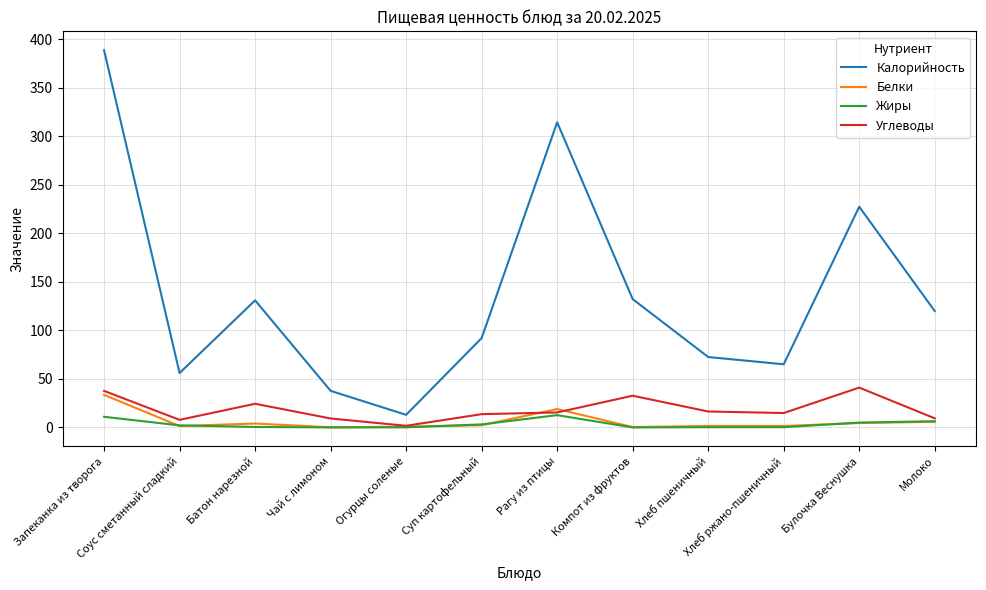

In Углеводы, how many points are higher than both neighbors (excluding endpoints)?

3